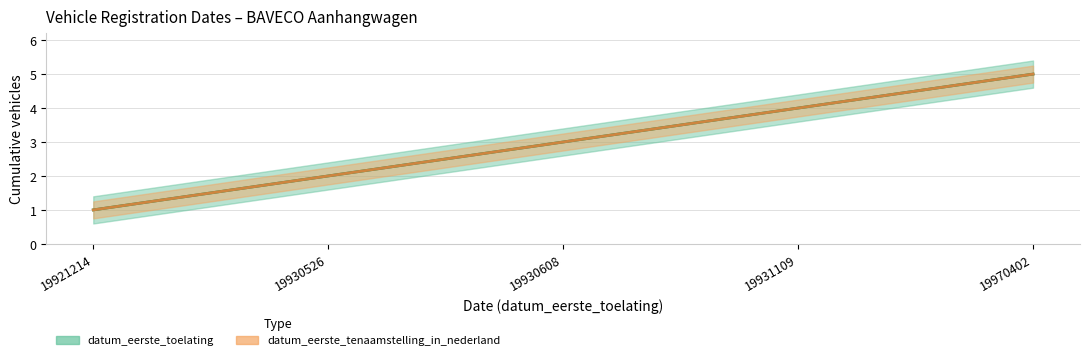

At how many categories does at least one series exceed 4?

1